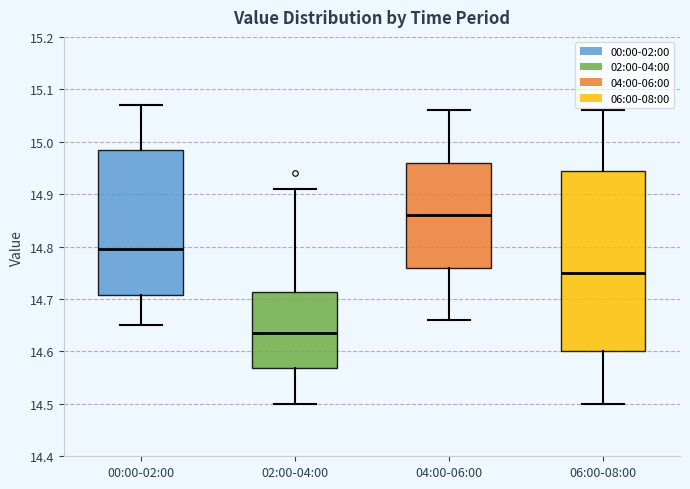

Comparing the boxes themselves (not the whiskers), which one is the tallest?

06:00-08:00